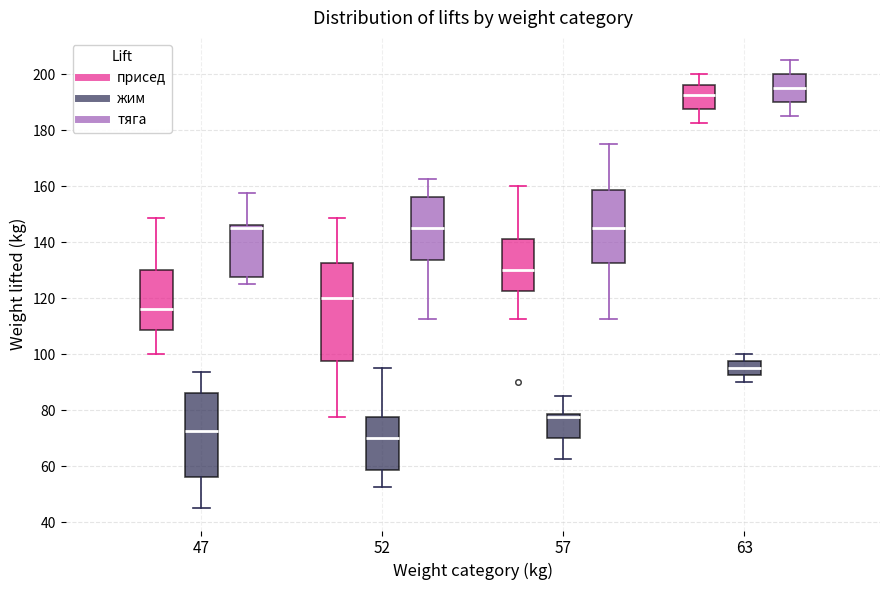

Where does the median line of the box for 47 (присед) sit on the y-axis? The values are not printed on the chart, so give them approximately, as read against the axis.

116